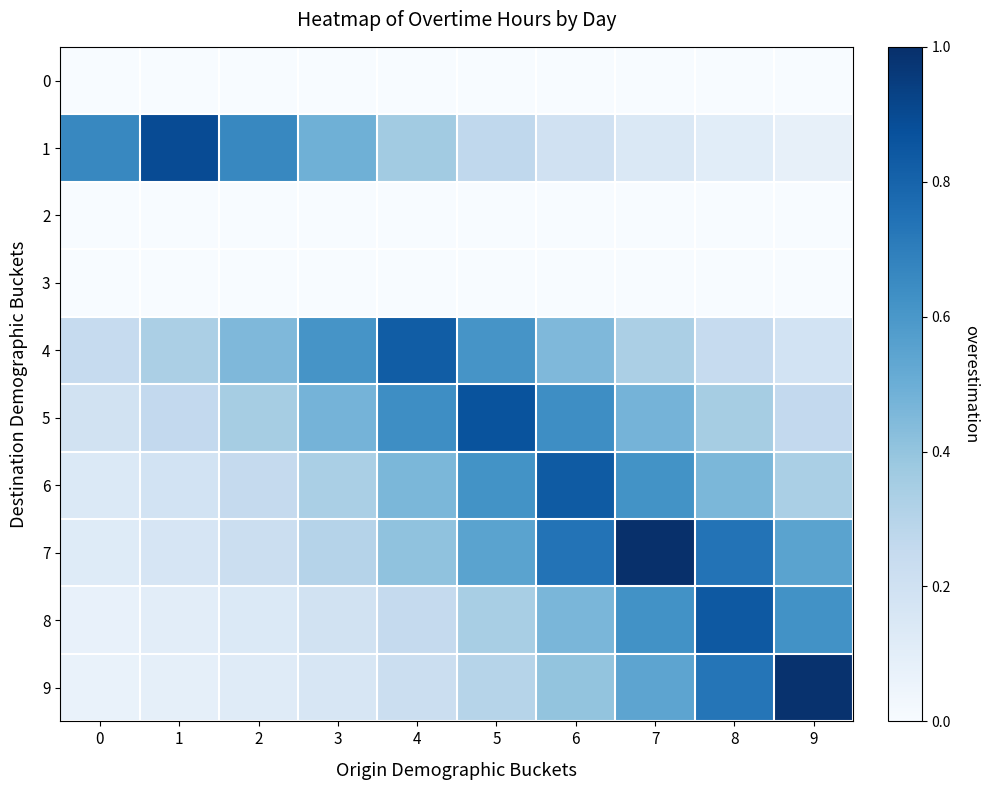

Between 2 and 8, which is larger?

2